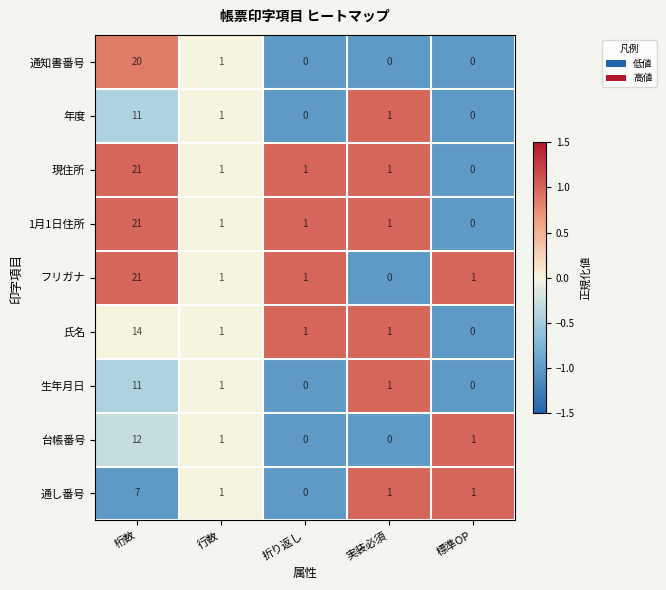

What is the maximum value shown in the chart?

21